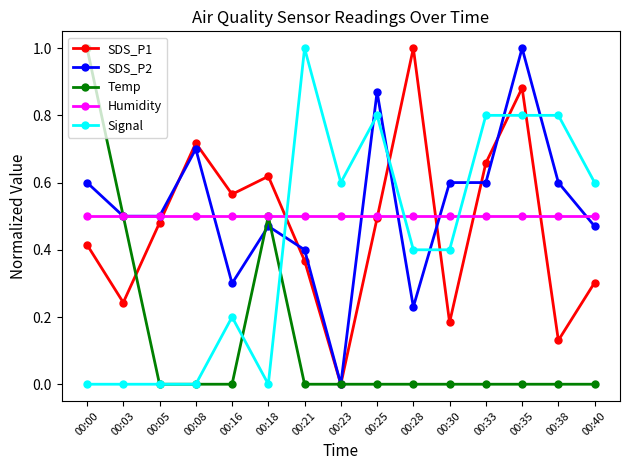

At how many categories does at least one series exceed 0?

15